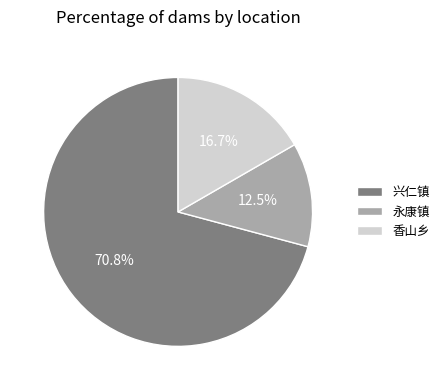

Is it true that 永康镇 is 23% of the pie?

False